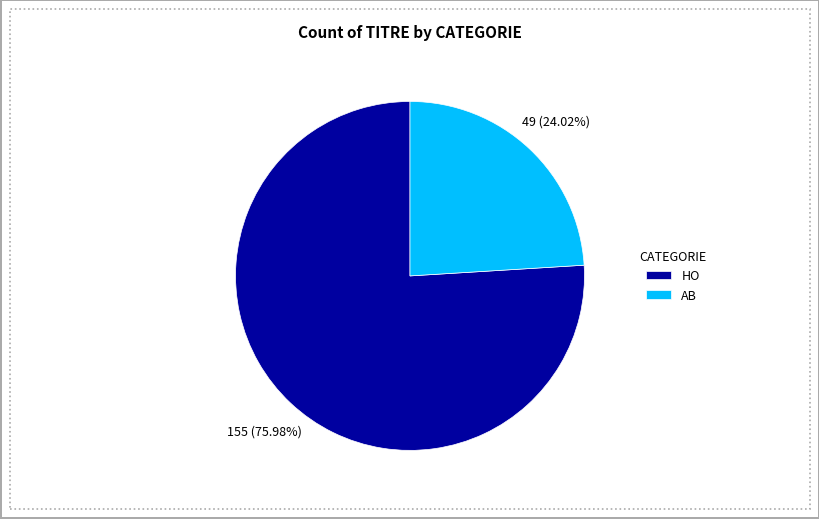

True or false: HO accounts for 69% of the total.

False